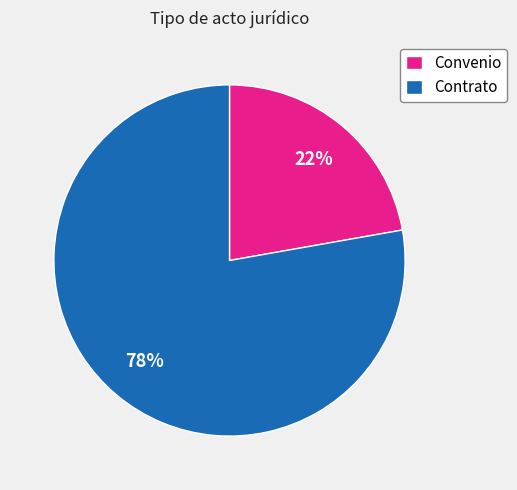

Which has a higher value, Contrato or Convenio?

Contrato